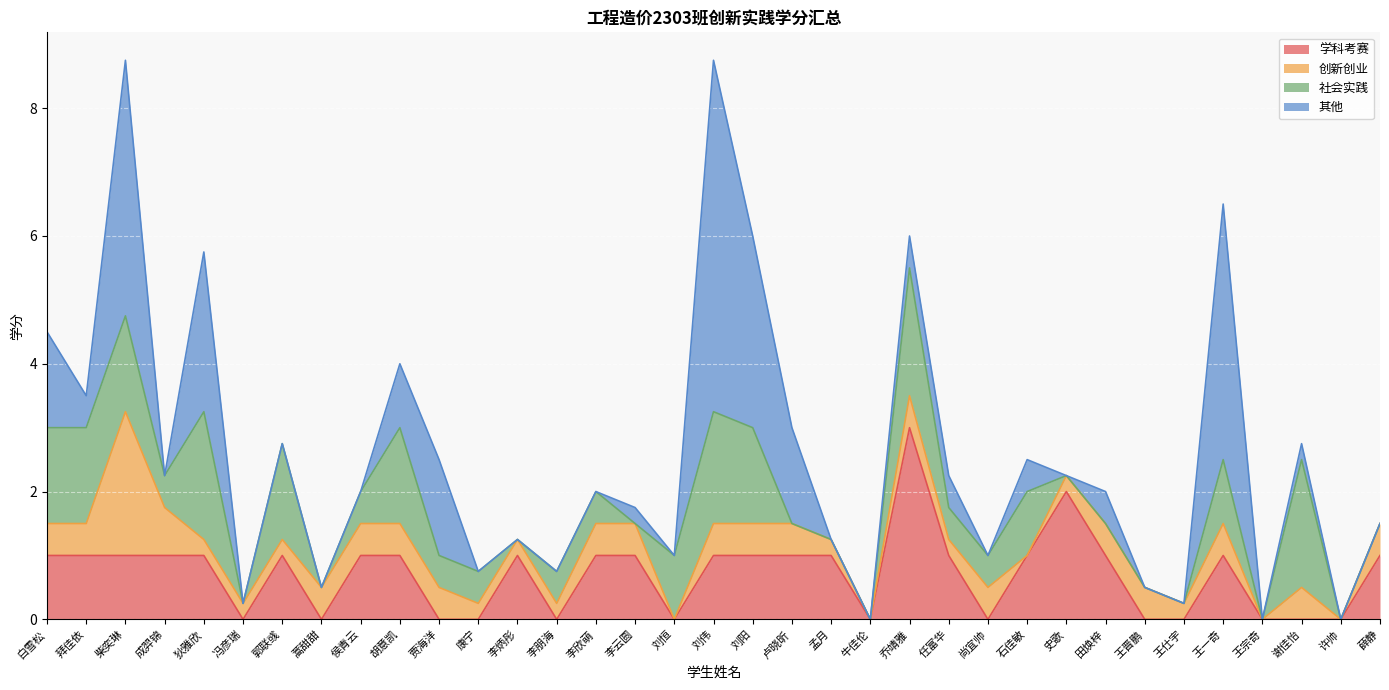

How many lines are shown in the chart?

4